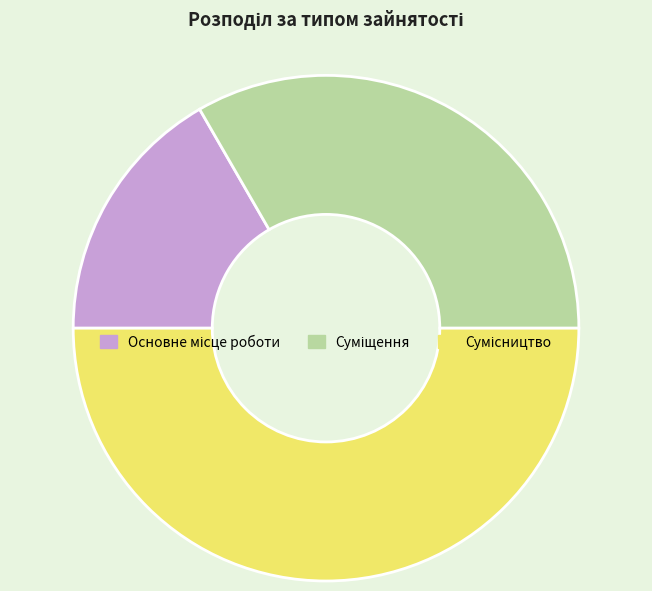

Does Основне місце роботи account for over 50% of the chart?

No